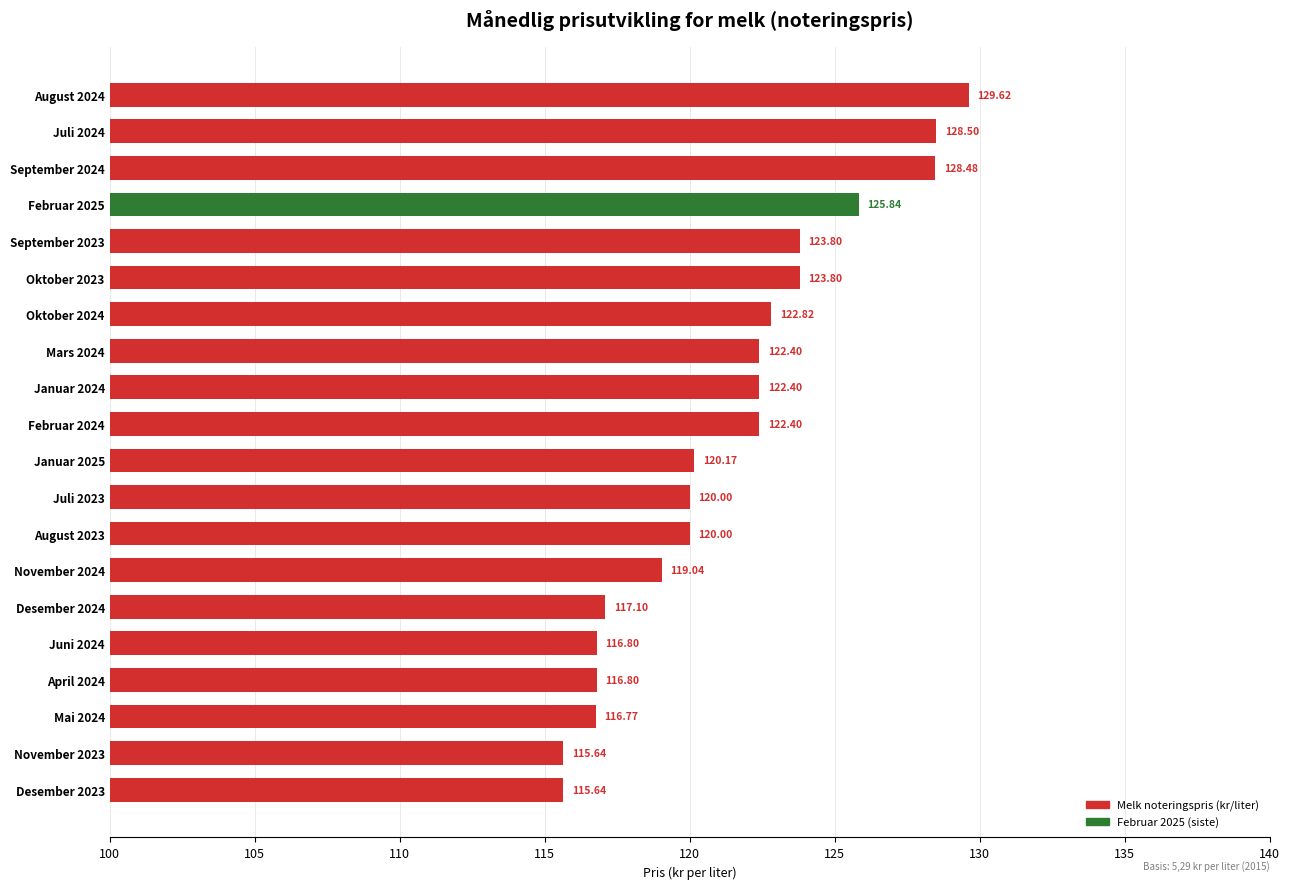

Which label corresponds to the largest value in the chart?

August 2024